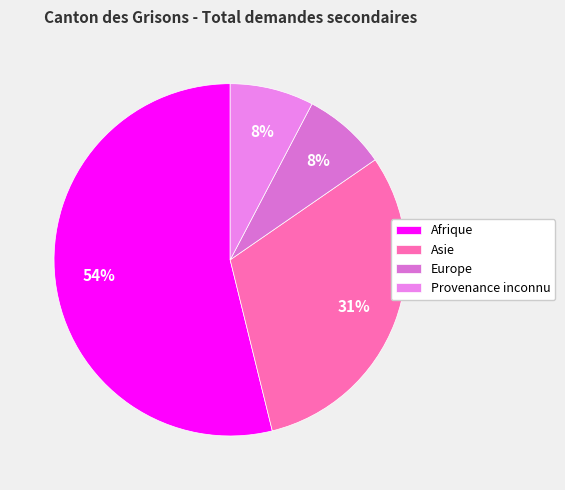

What is the majority slice?

Afrique